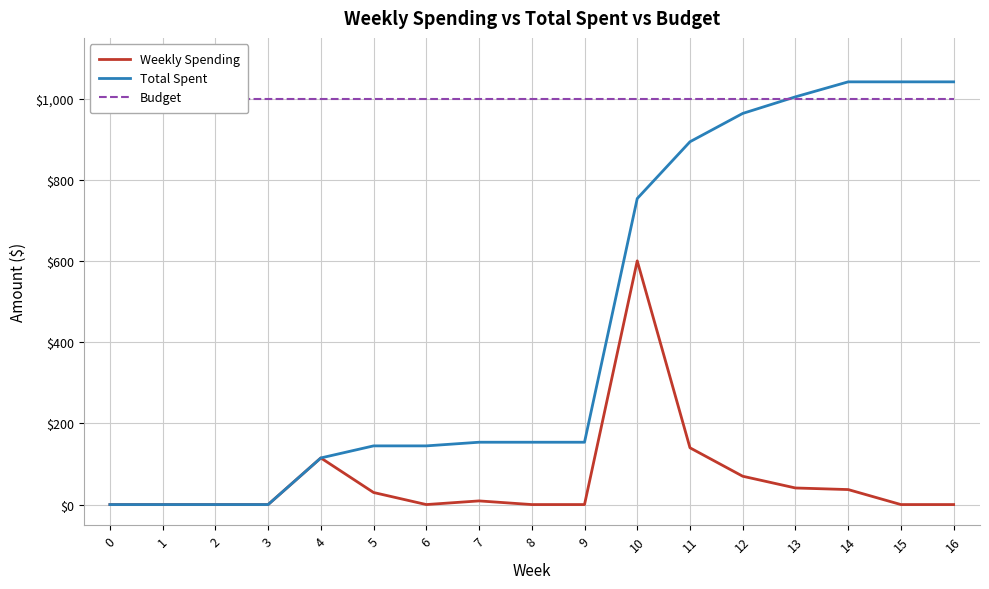

What is the difference between the maximum and second lowest values in the Total Spent series?

1041.7